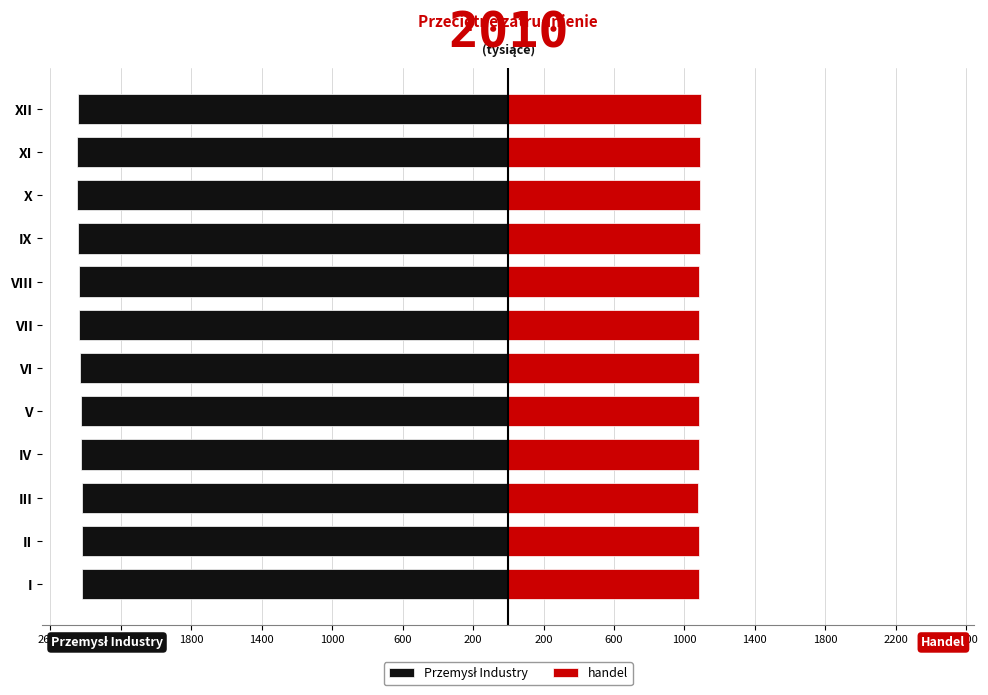

How many groups of bars are there?

12